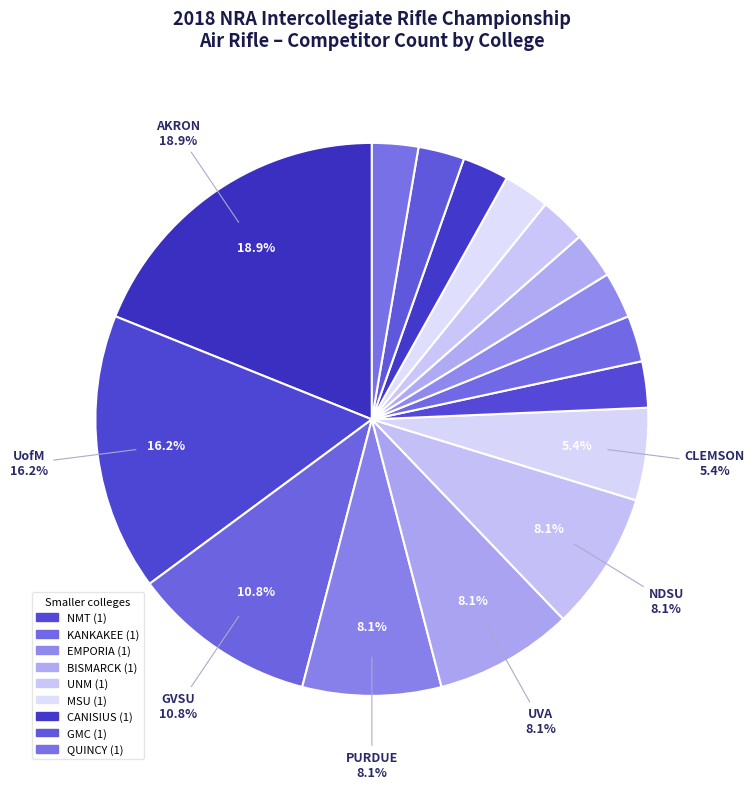

How many slices are in this pie chart?

16